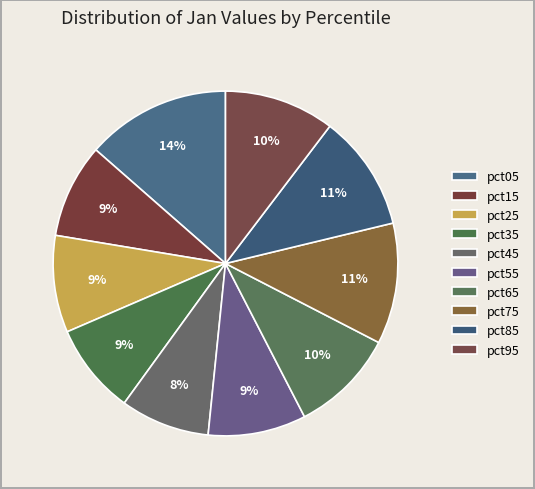

True or false: pct65 accounts for 25% of the total.

False